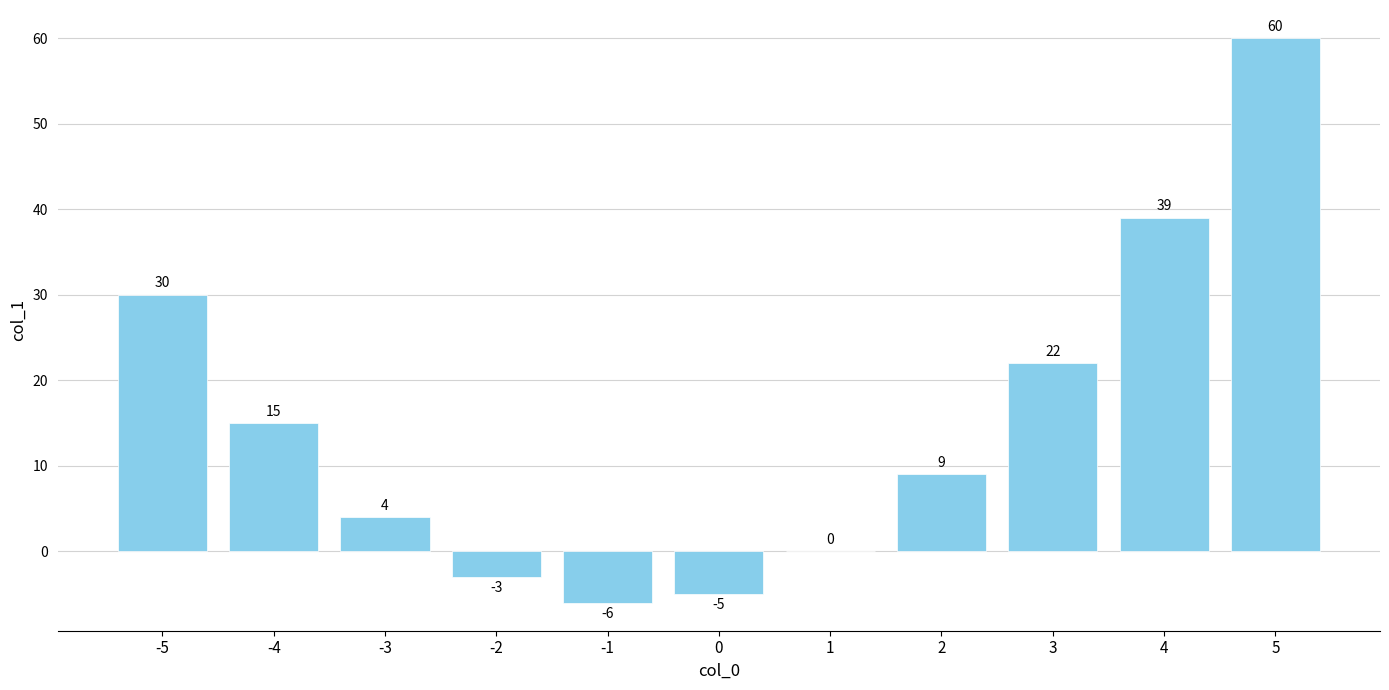

At which label is the value closest to 27?

-5